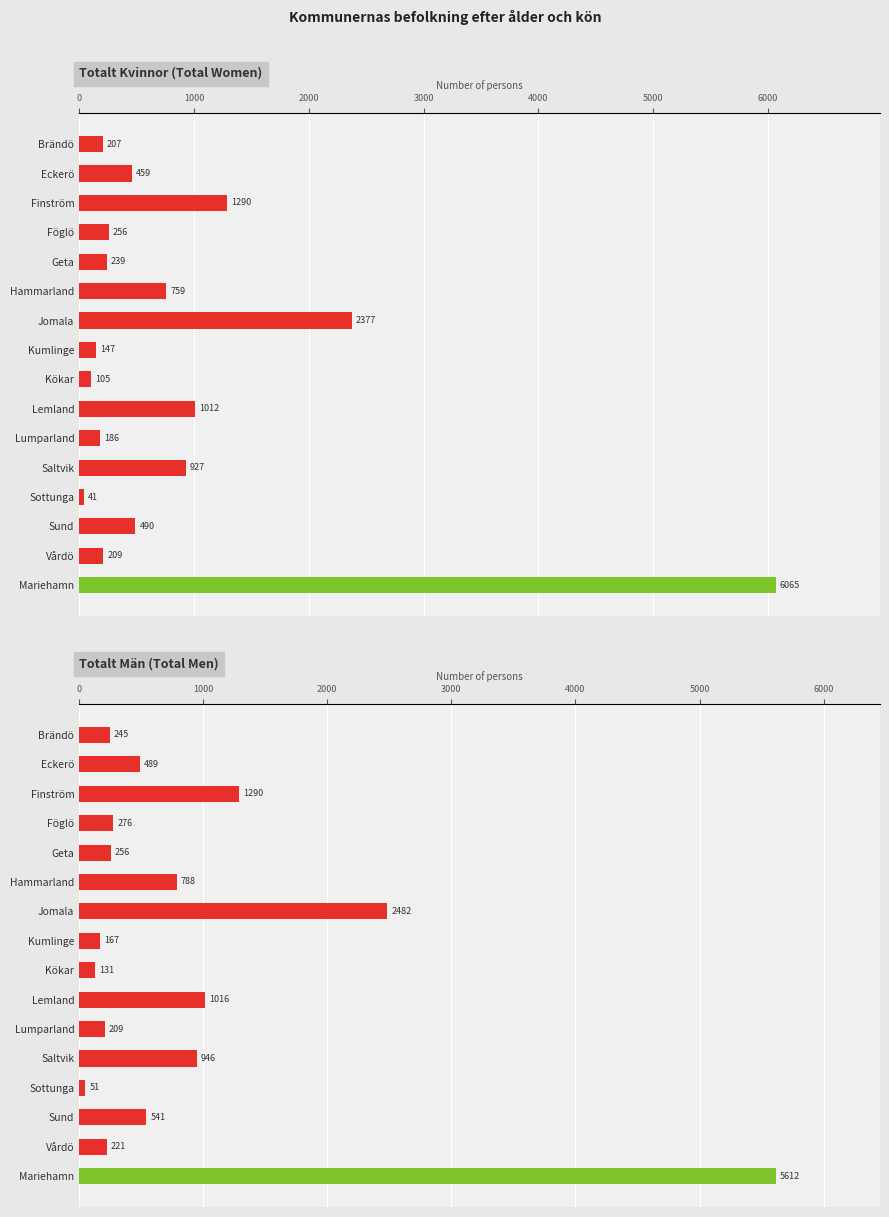

What are all the series names shown in the legend?

Totalt Kvinnor (Total Women), Totalt Män (Total Men)